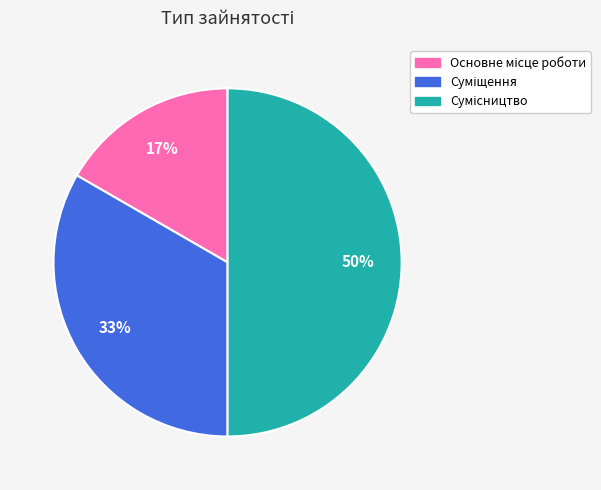

To the nearest percent, what is the difference between the largest and smallest slice percentages?

33%